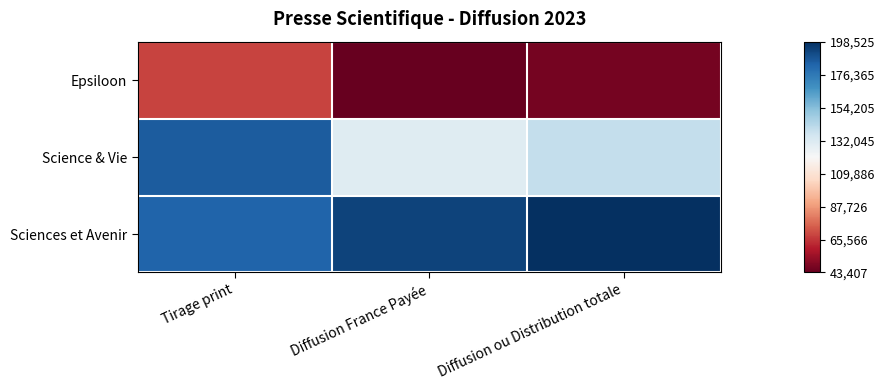

Which series has the widest spread of values?

Science & Vie